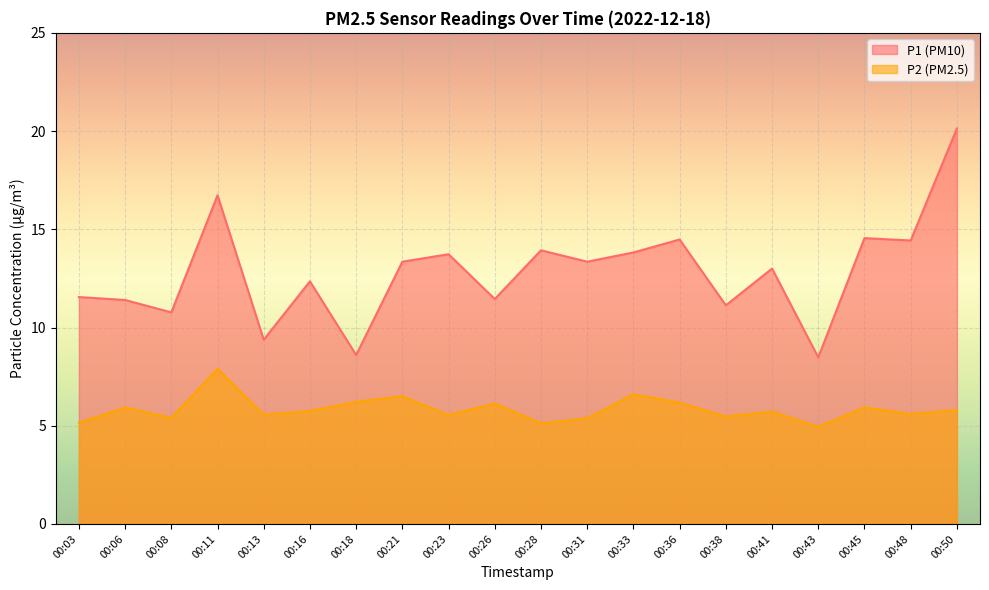

List the labels in order of P2 value, largest first.

00:11, 00:33, 00:21, 00:18, 00:36, 00:26, 00:06, 00:45, 00:50, 00:16, 00:41, 00:48, 00:13, 00:23, 00:38, 00:08, 00:31, 00:03, 00:28, 00:43